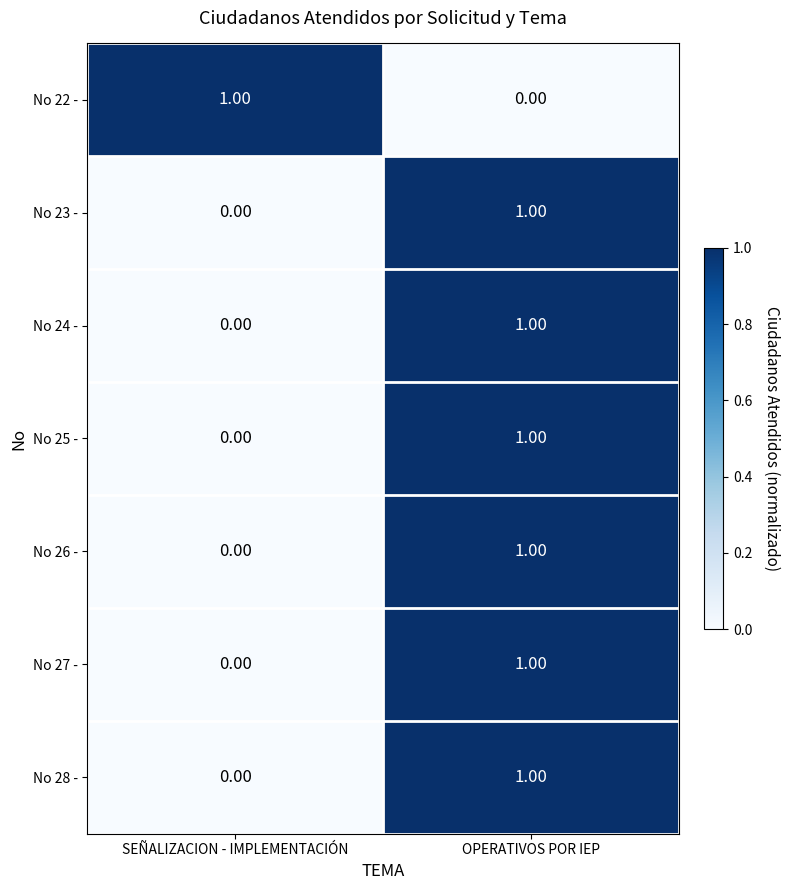

Where is No 23 - nearest to the value 0?

SEÑALIZACION - IMPLEMENTACIÓN